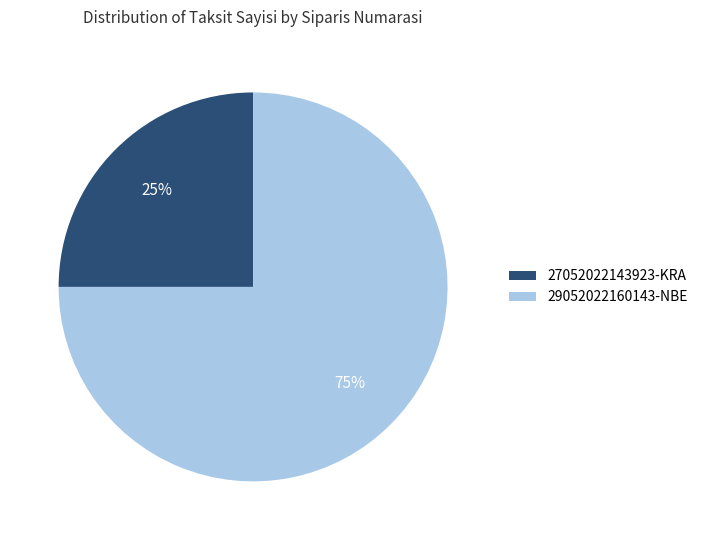

Is there any slice that represents more than half of the pie?

Yes